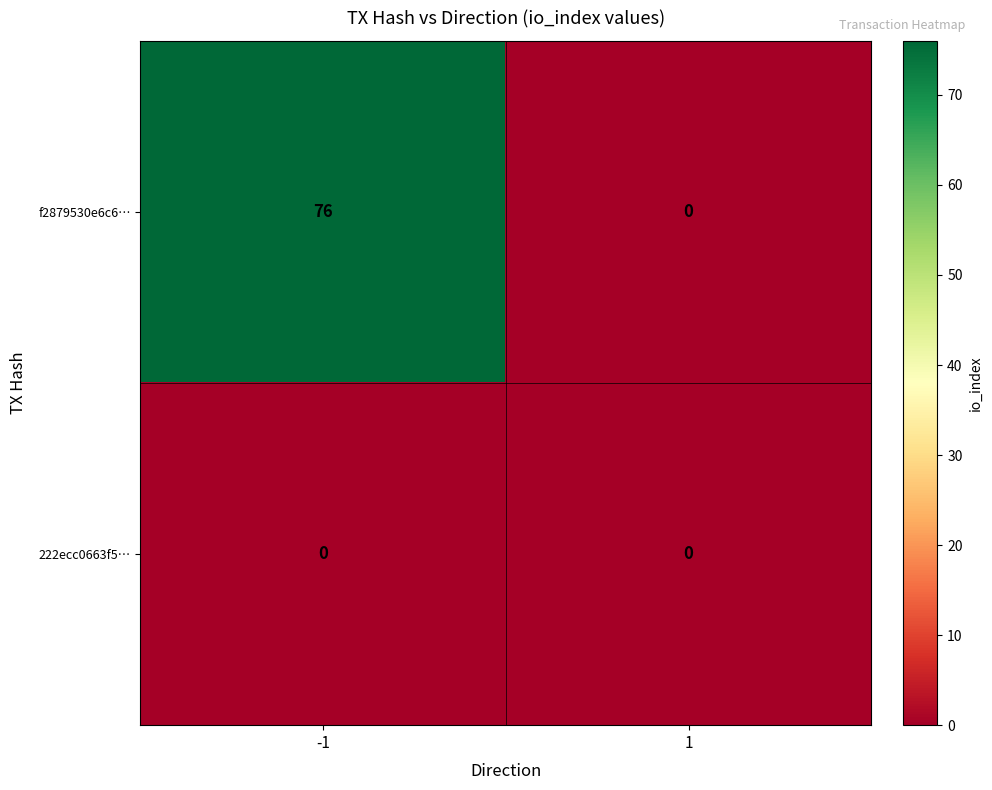

What is the difference between the maximum and minimum values in the f2879530e6c6… series?

76